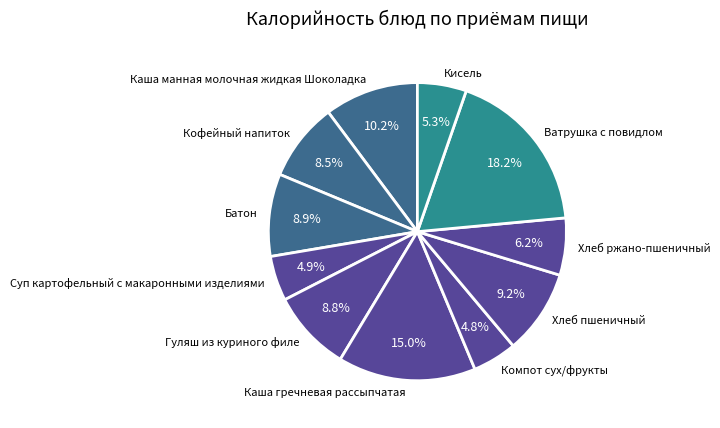

Does Хлеб пшеничный account for over 50% of the chart?

No